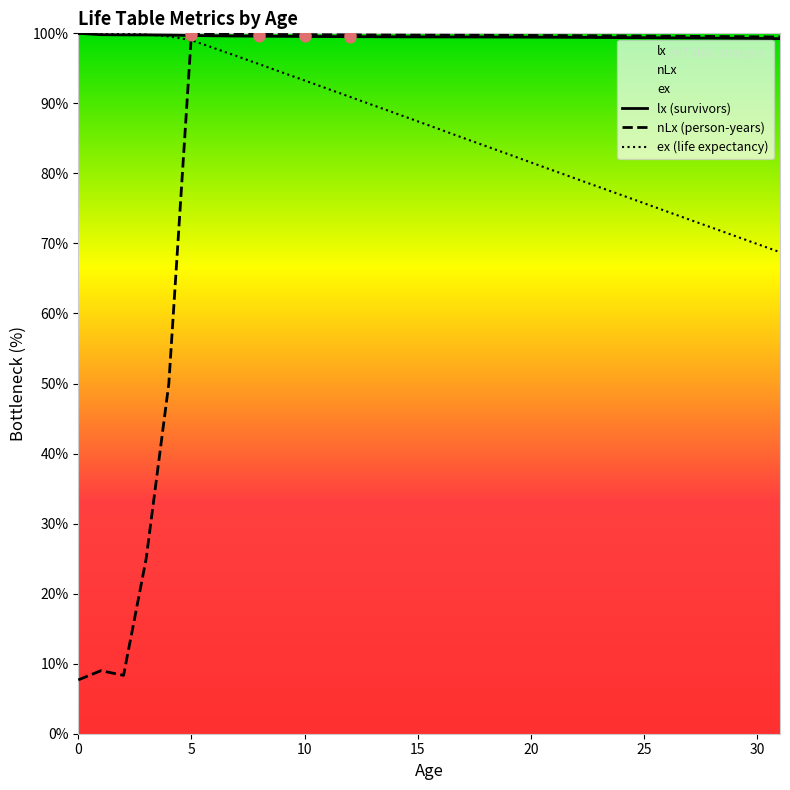

Which series reaches the minimum Y coordinate?

nLx